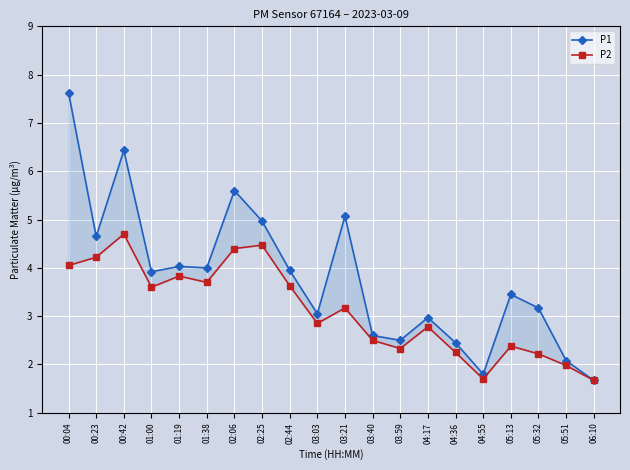

Where does the P1 series first go above 3?

00:04